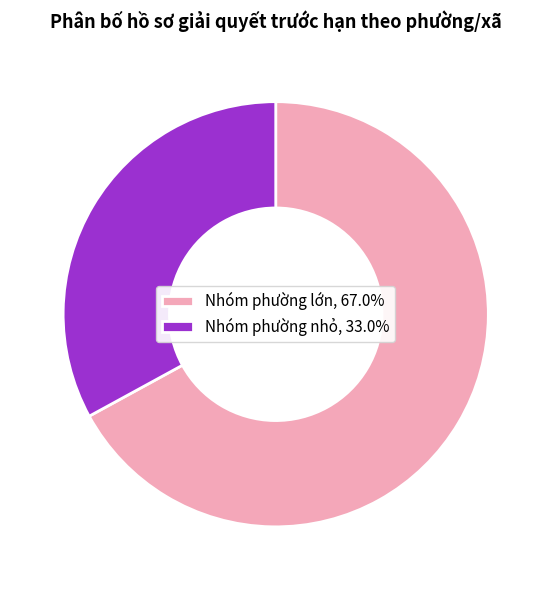

Combined, do Nhóm phường lớn, 67.0% and Nhóm phường nhỏ, 33.0% account for over 50%?

Yes